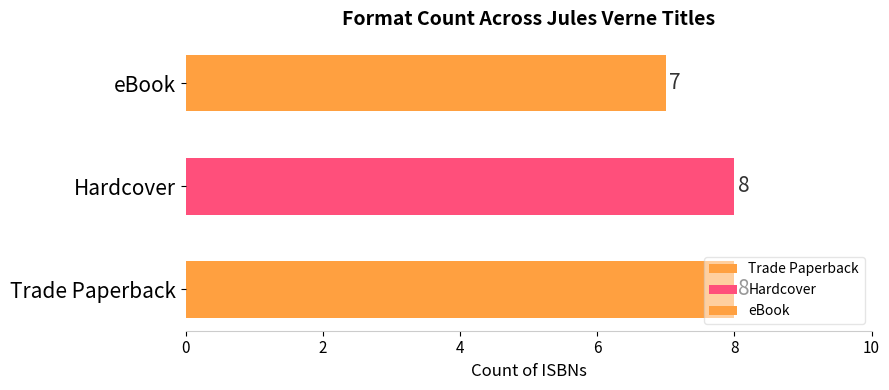

Does the chart contain stacked bars?

No